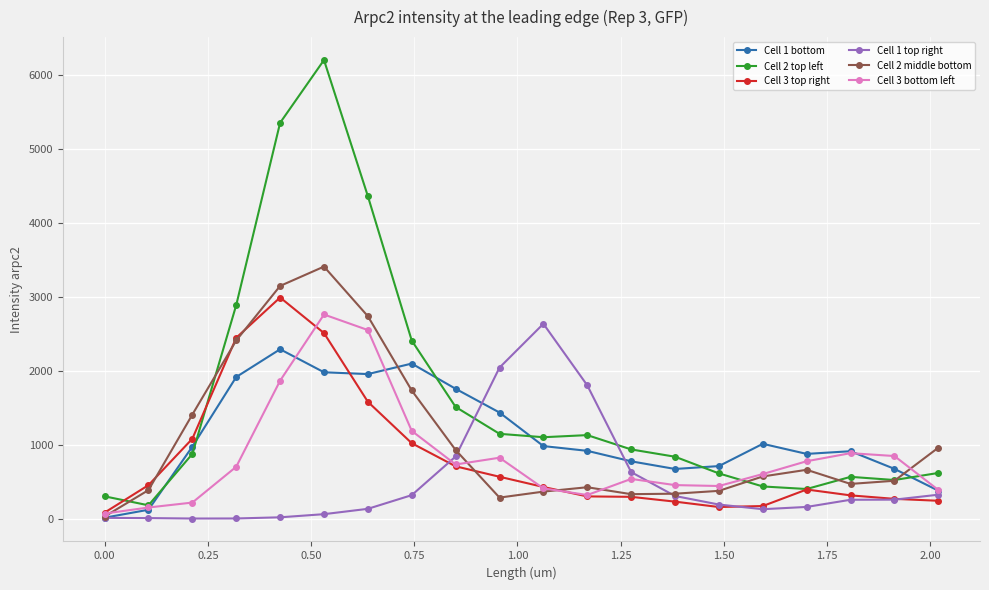

Which series has the widest spread of values?

Cell 2 top left